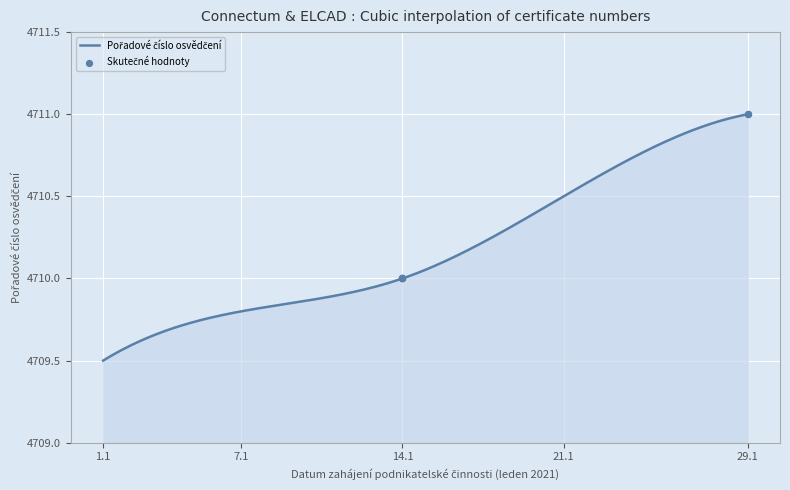

What is the change in value from 14.1 to 29.1?

+1